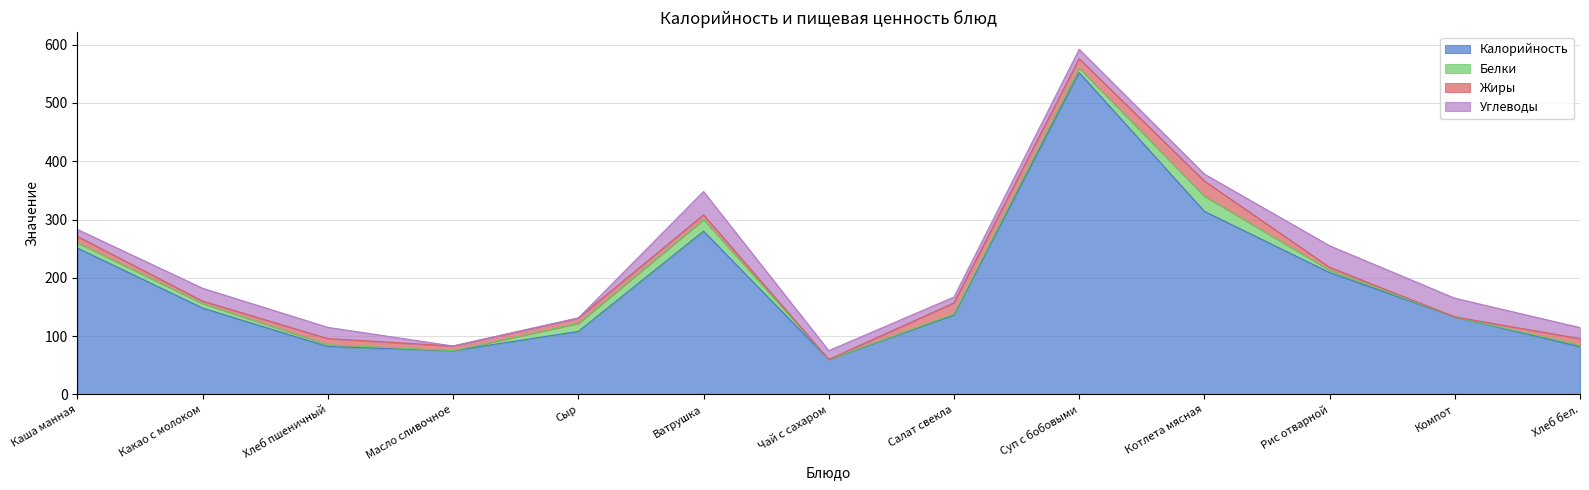

What is the label of the 6th point from the left?

Ватрушка